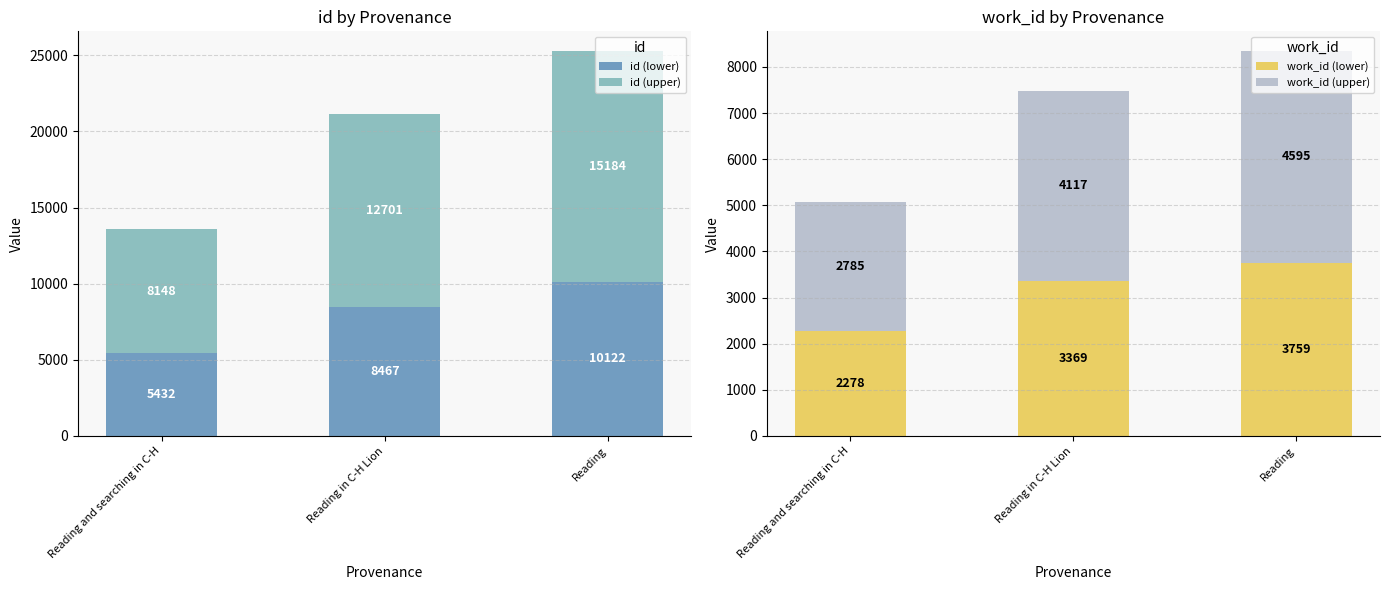

Where does the id (upper) series first go above 12700?

Reading in C-H Lion